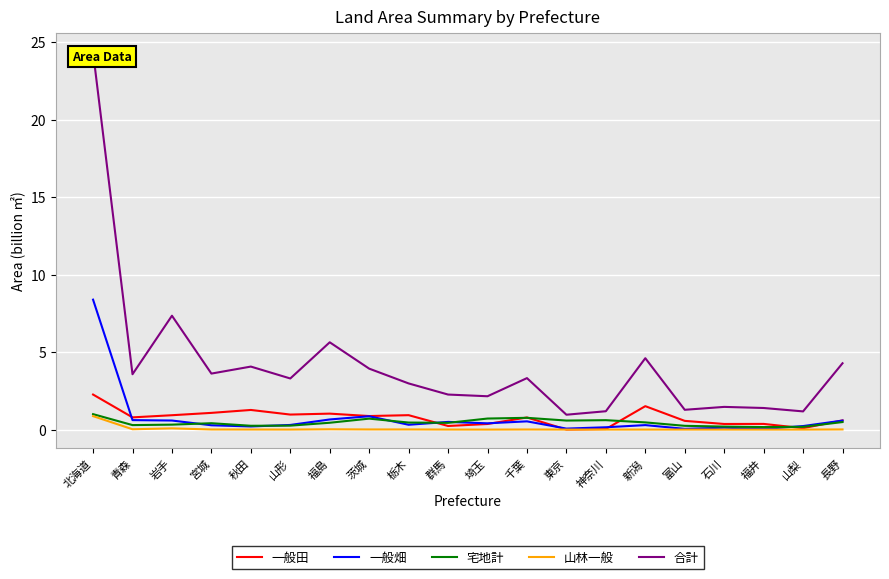

Which series changed the most between 東京 and 神奈川?

合計